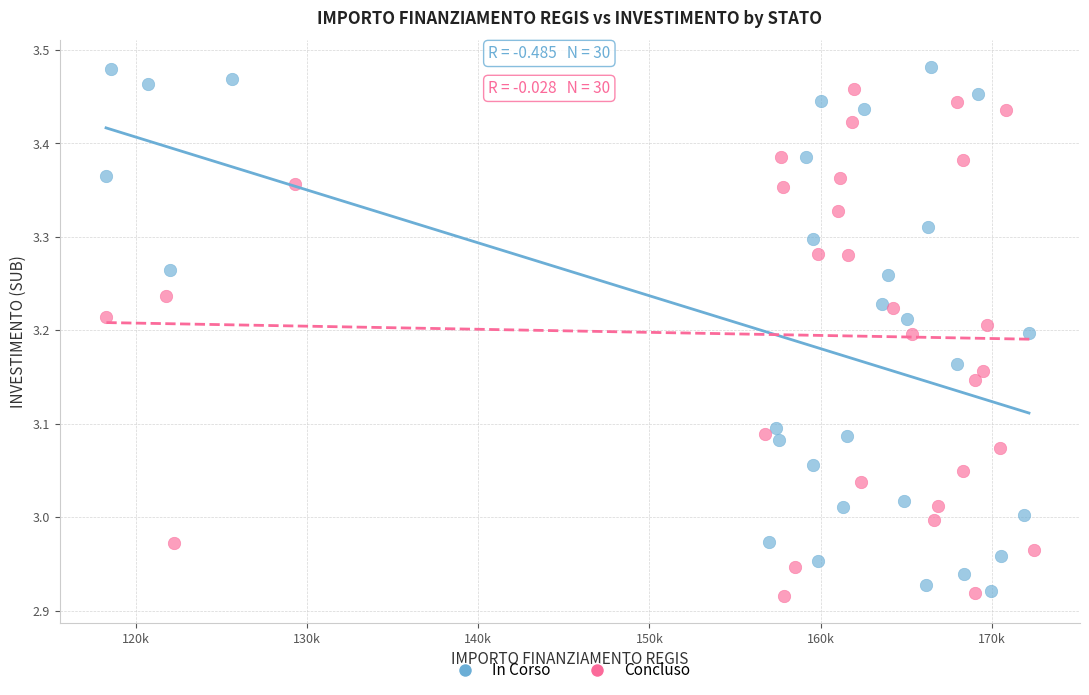

Which series has the largest Y range (max minus min)?

In Corso